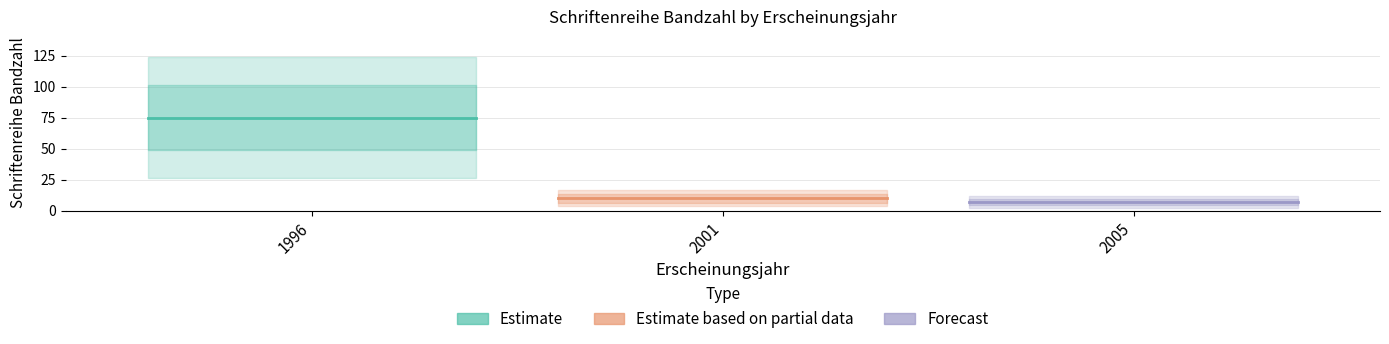

What is the sum of the values at 2001 and 2005?

17